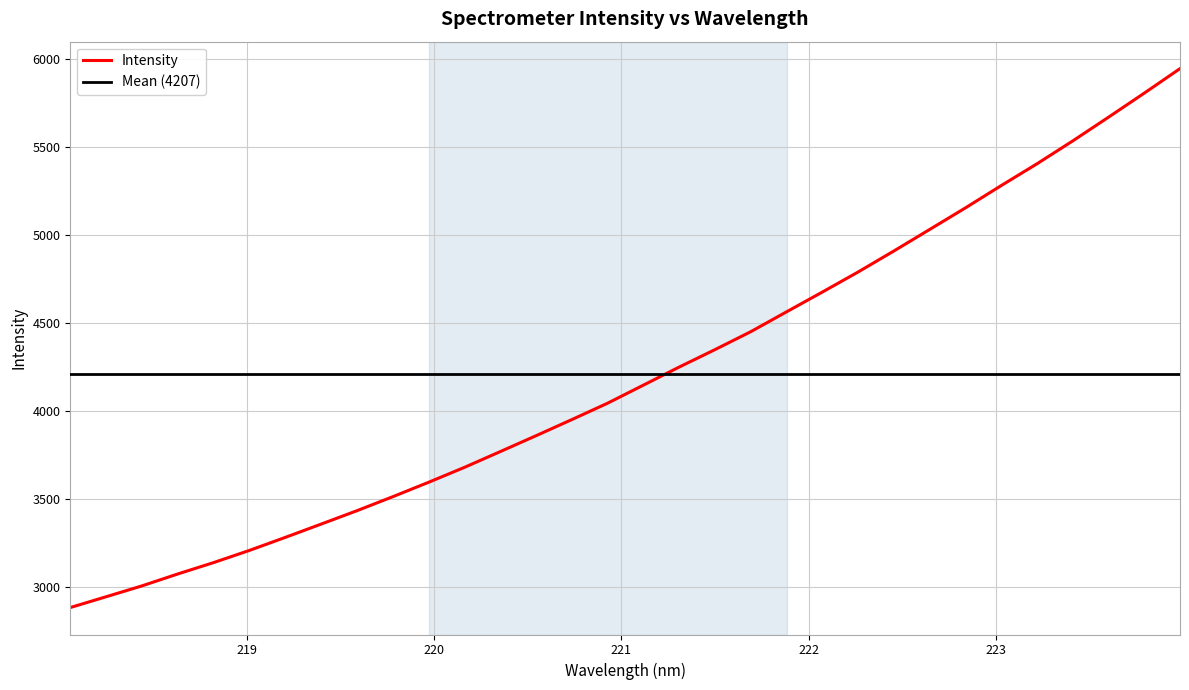

What is the label of the 32nd point from the right?

218.0596